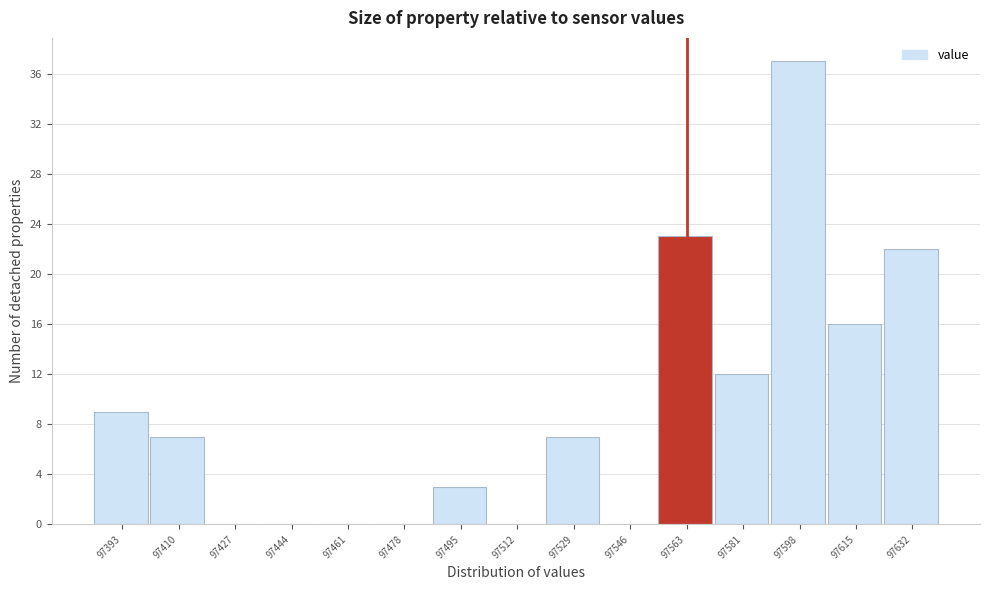

Reading left to right, transcribe all the data shown in this chart.

97393=9	97410=7	97427=0	97444=0	97461=0	97478=0	97495=3	97512=0	97529=7	97546=0	97563=23	97581=12	97598=37	97615=16	97632=22